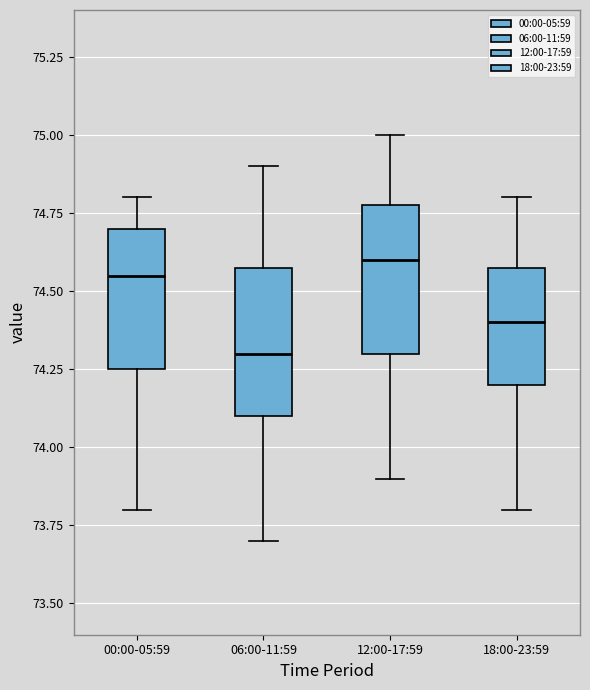

Reading left to right, transcribe this box plot: for each box, give where its median line is, the range the box spans, and where its two whiskers end, as read against the y-axis. The values are not printed on the chart, so give them approximately, as read against the axis.

00:00-05:59: median 74.55, box 74.25 to 74.70, whiskers 73.80 to 74.80
06:00-11:59: median 74.30, box 74.10 to 74.60, whiskers 73.70 to 74.90
12:00-17:59: median 74.60, box 74.30 to 74.80, whiskers 73.90 to 75.00
18:00-23:59: median 74.40, box 74.20 to 74.60, whiskers 73.80 to 74.80